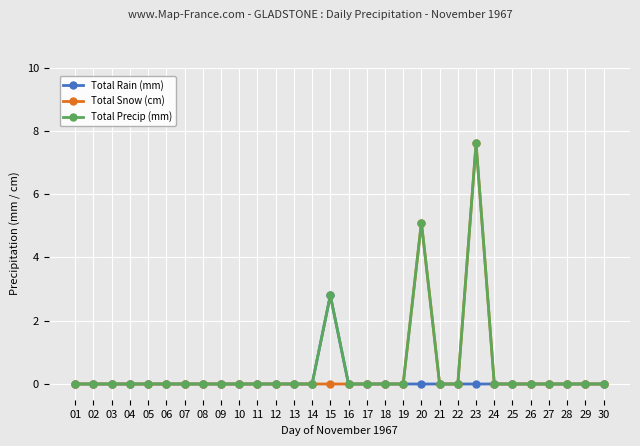

List the series in order of their overall mean, highest first.

Total Precip (mm), Total Snow (cm), Total Rain (mm)